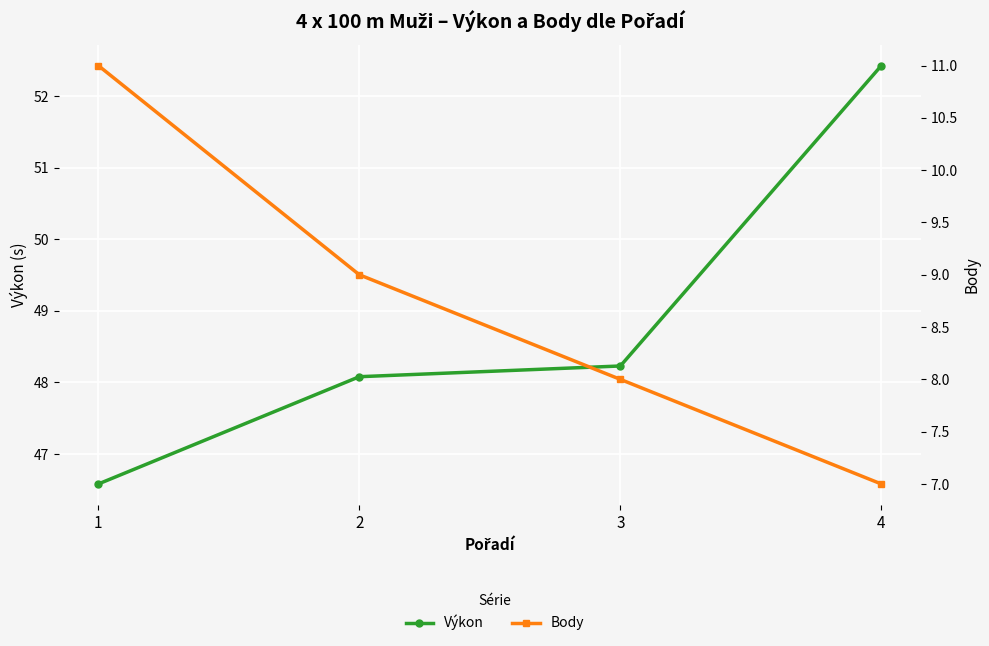

How many lines are shown in the chart?

2